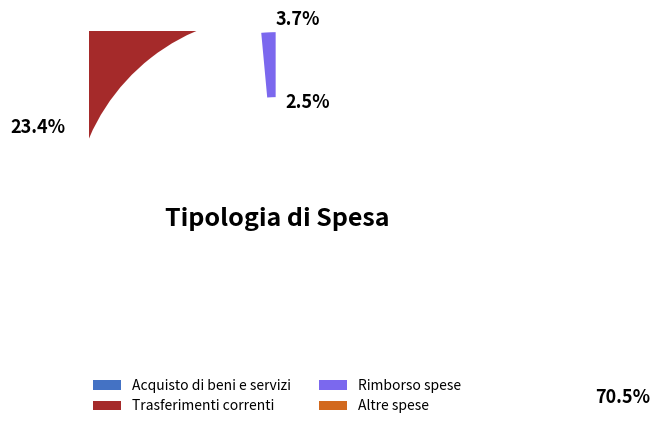

Count the number of slices in the pie.

4